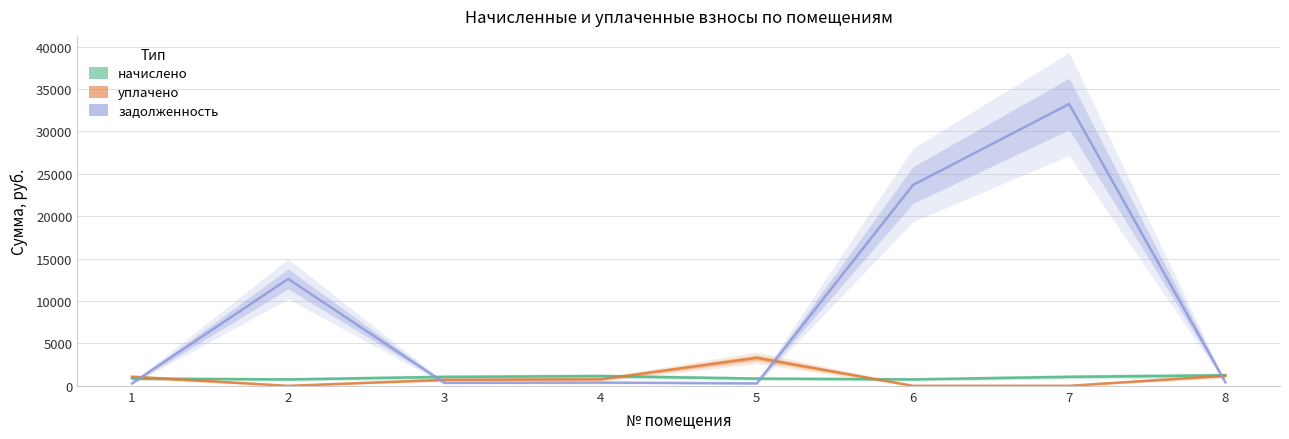

Which has a higher value, 6 or 1?

1